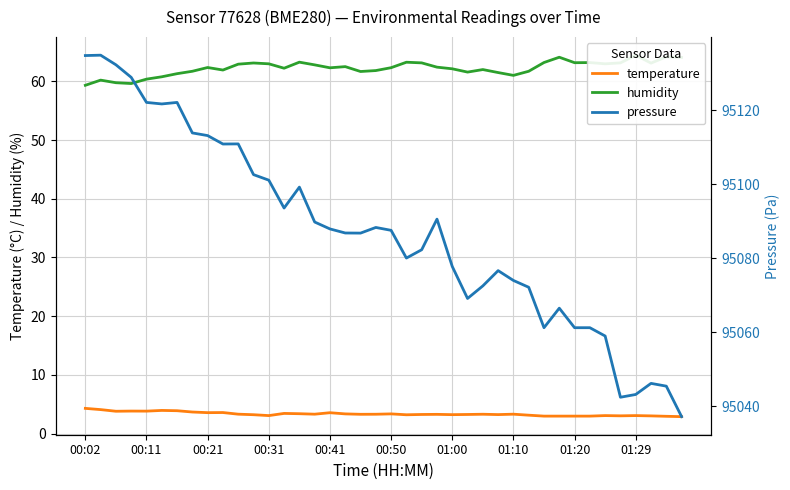

What is the maximum value for temperature?

4.3